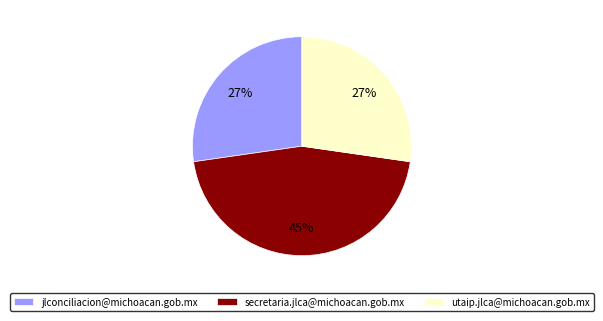

To the nearest percent, what percentage of the pie is secretaria.jlca@michoacan.gob.mx?

45%